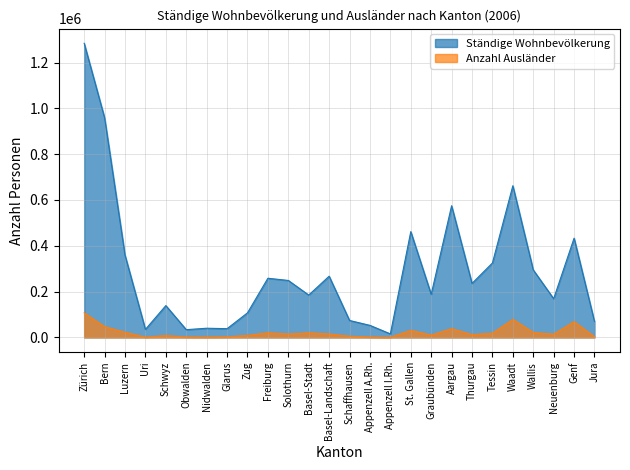

Between Bern and St. Gallen, which is larger?

Bern